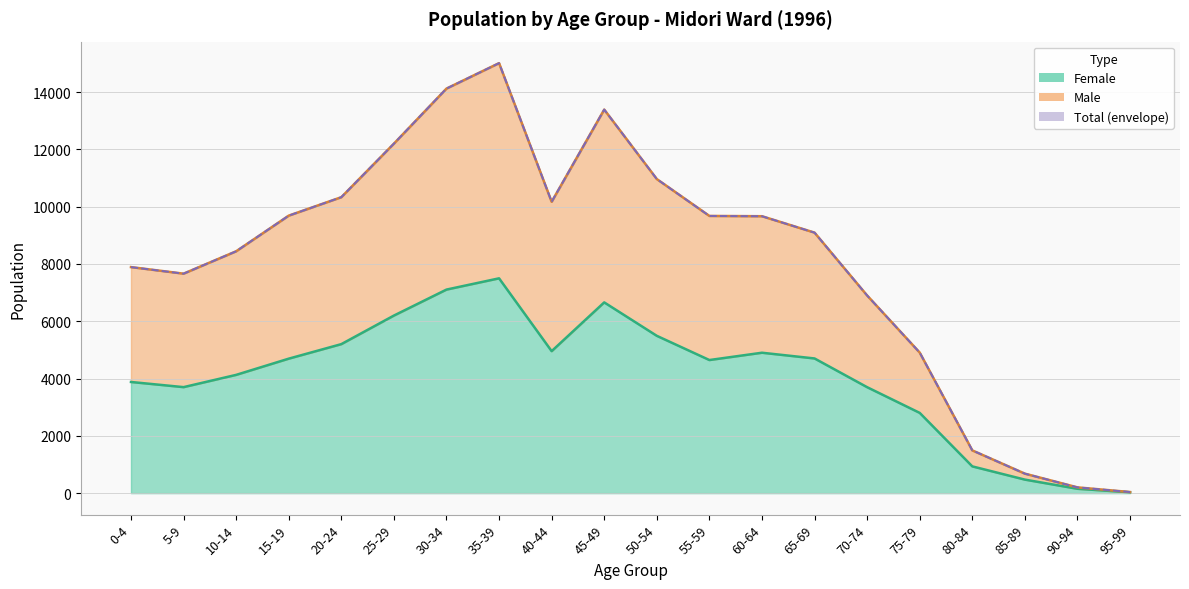

Is it true that Female equals 7633 at 65-69?

False